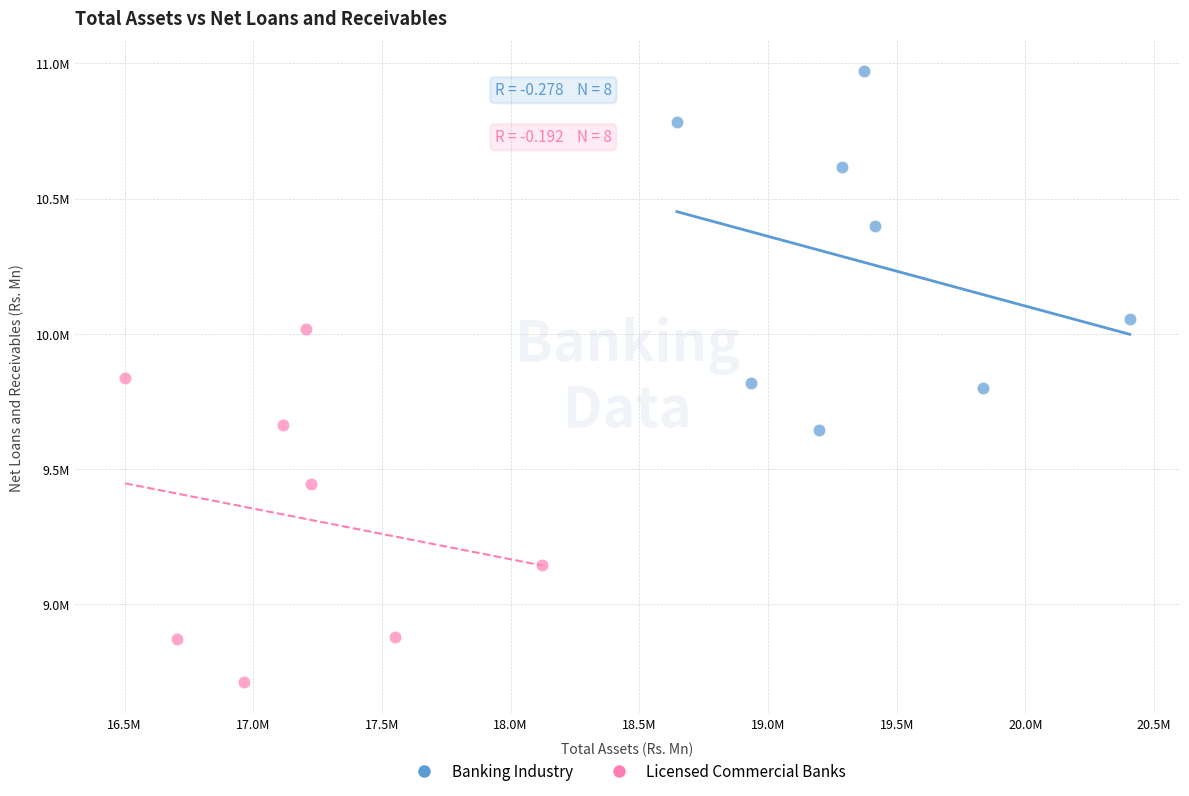

What are all the series names shown in the legend?

Banking Industry, Licensed Commercial Banks